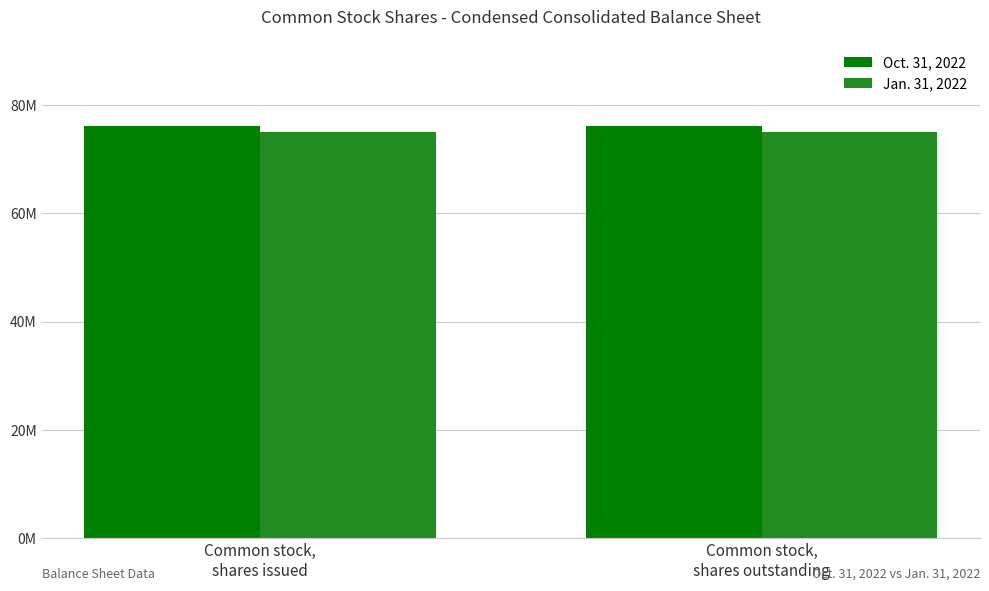

Is it true that Oct. 31, 2022 equals 17444454 at Common stock,
shares outstanding?

False